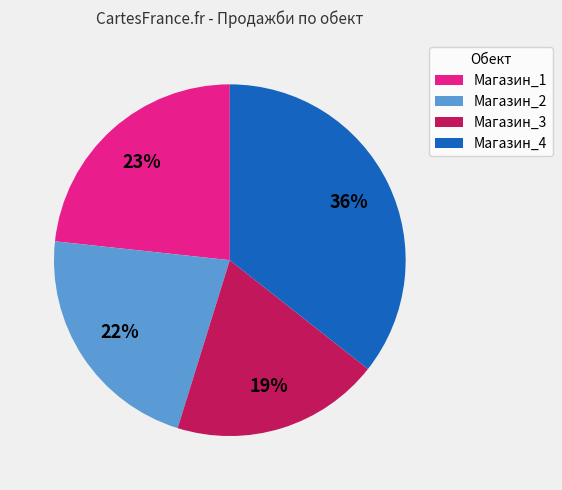

Which category has the biggest portion of the pie?

Магазин_4